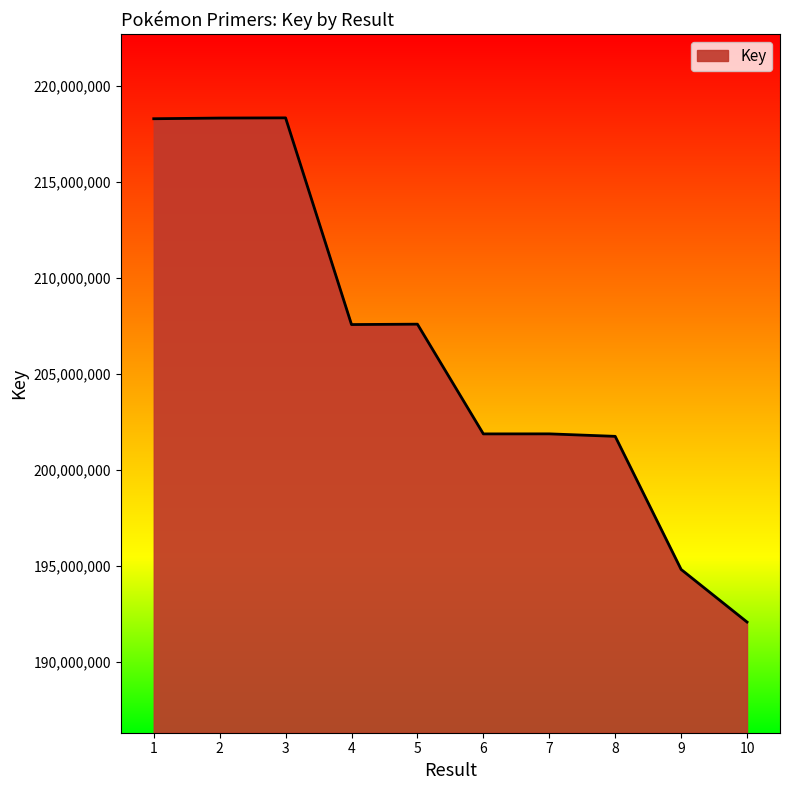

What is the difference between the maximum and minimum values?

26249836